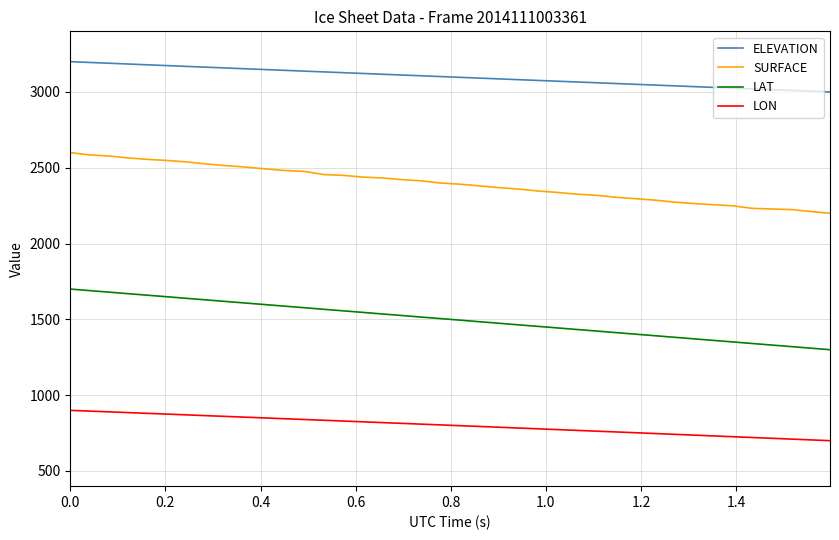

List the series in order of their peak value, highest first.

ELEVATION, SURFACE, LAT, LON